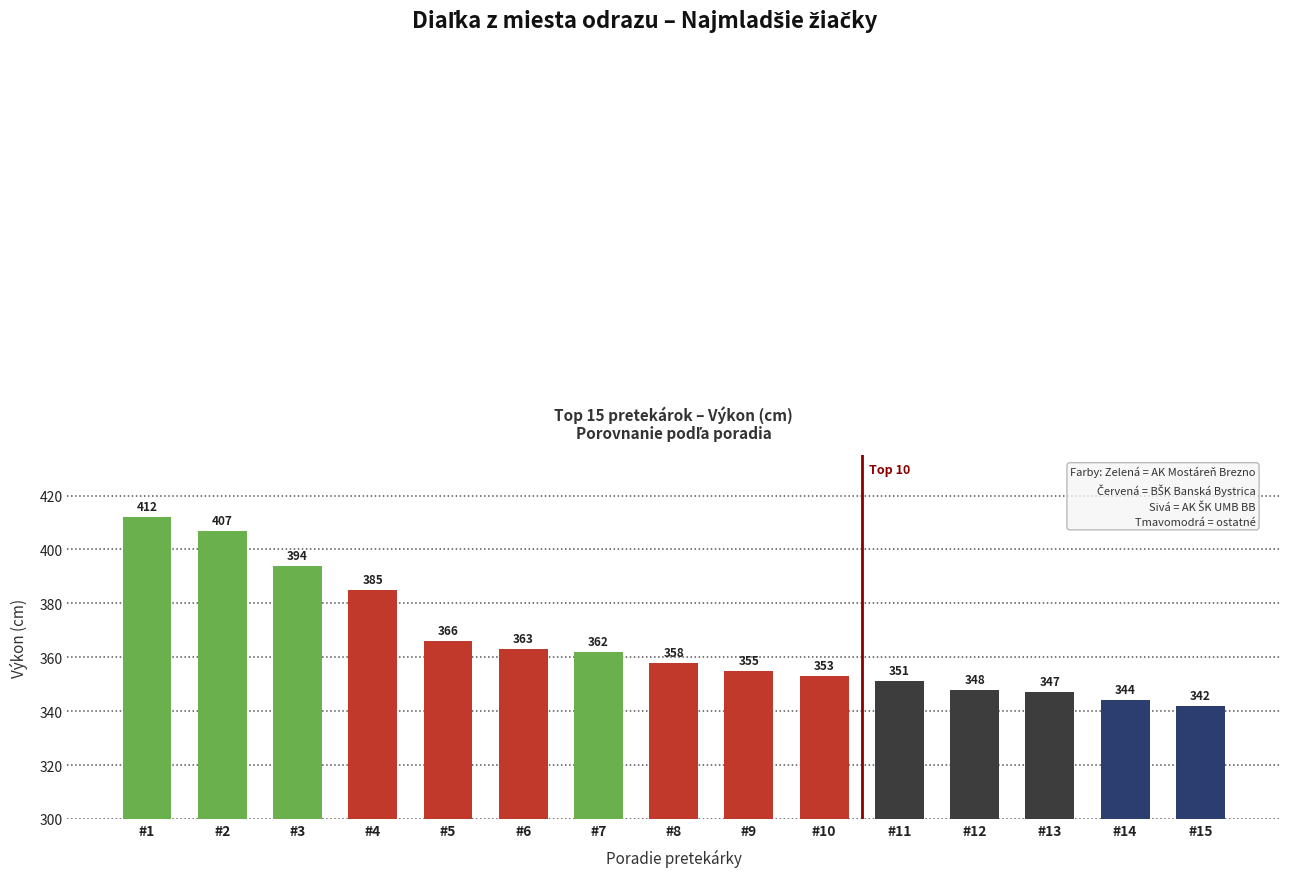

What is the difference between the second highest and minimum values?

65